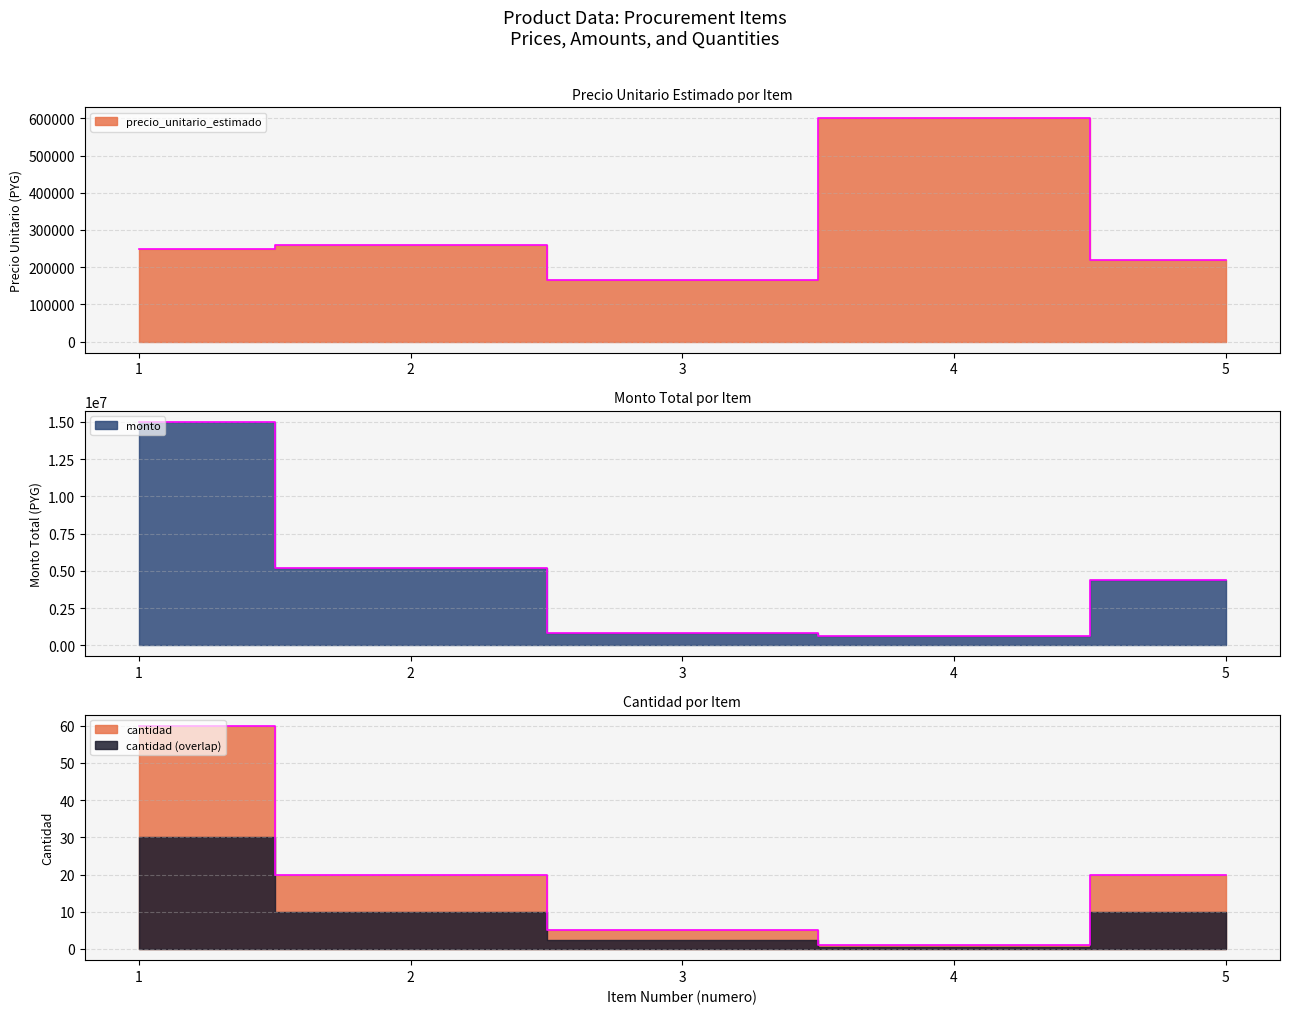

What is the difference between the monto values at 2 and 5?

800000